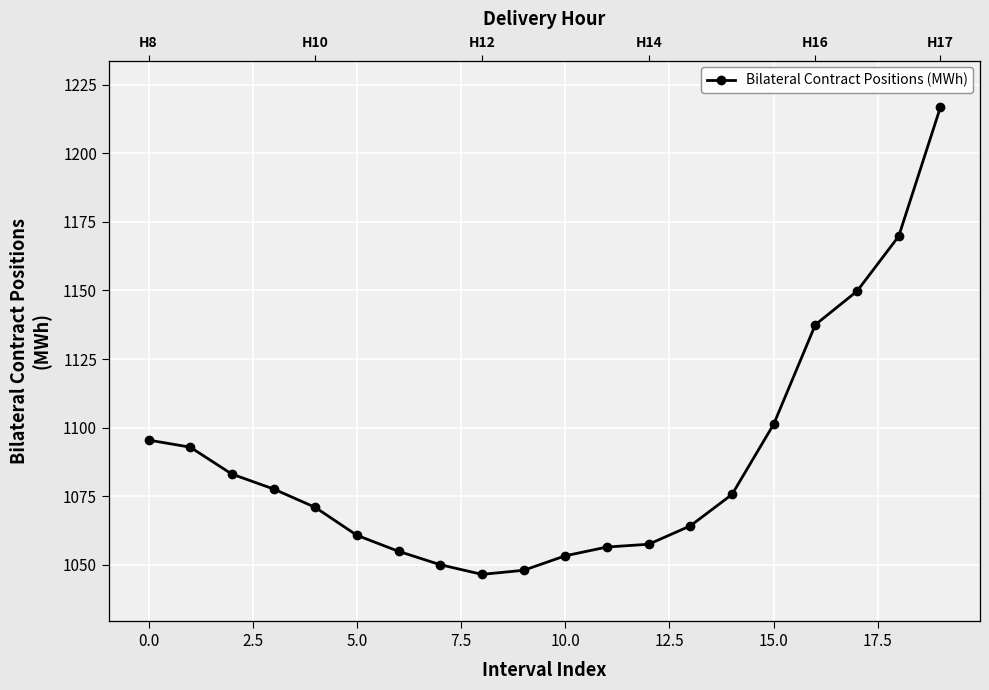

Reading left to right, list all the values displayed in this chart.

1095.4	1092.8	1083.0	1077.6	1070.9	1060.7	1054.8	1050.0	1046.4	1047.9	1053.2	1056.4	1057.4	1064.1	1075.6	1101.2	1137.5	1149.8	1169.8	1216.8